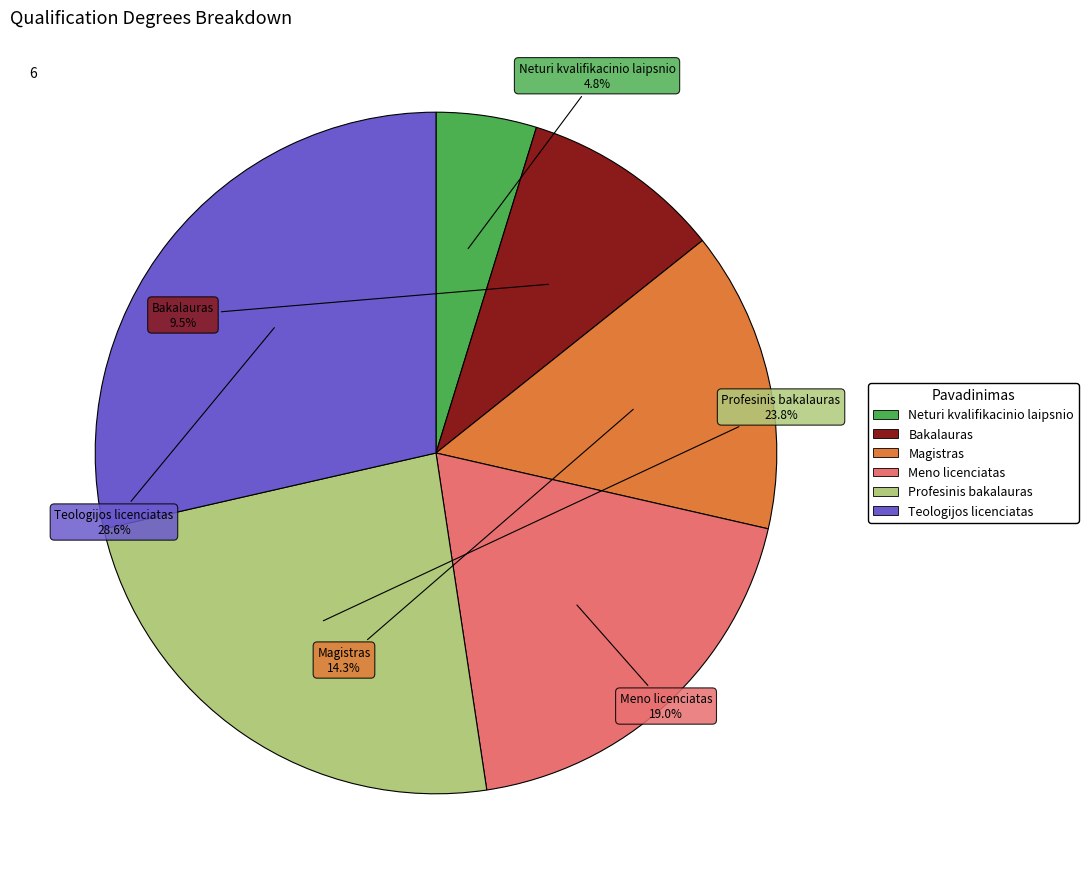

Between Bakalauras and Magistras, which is larger?

Magistras